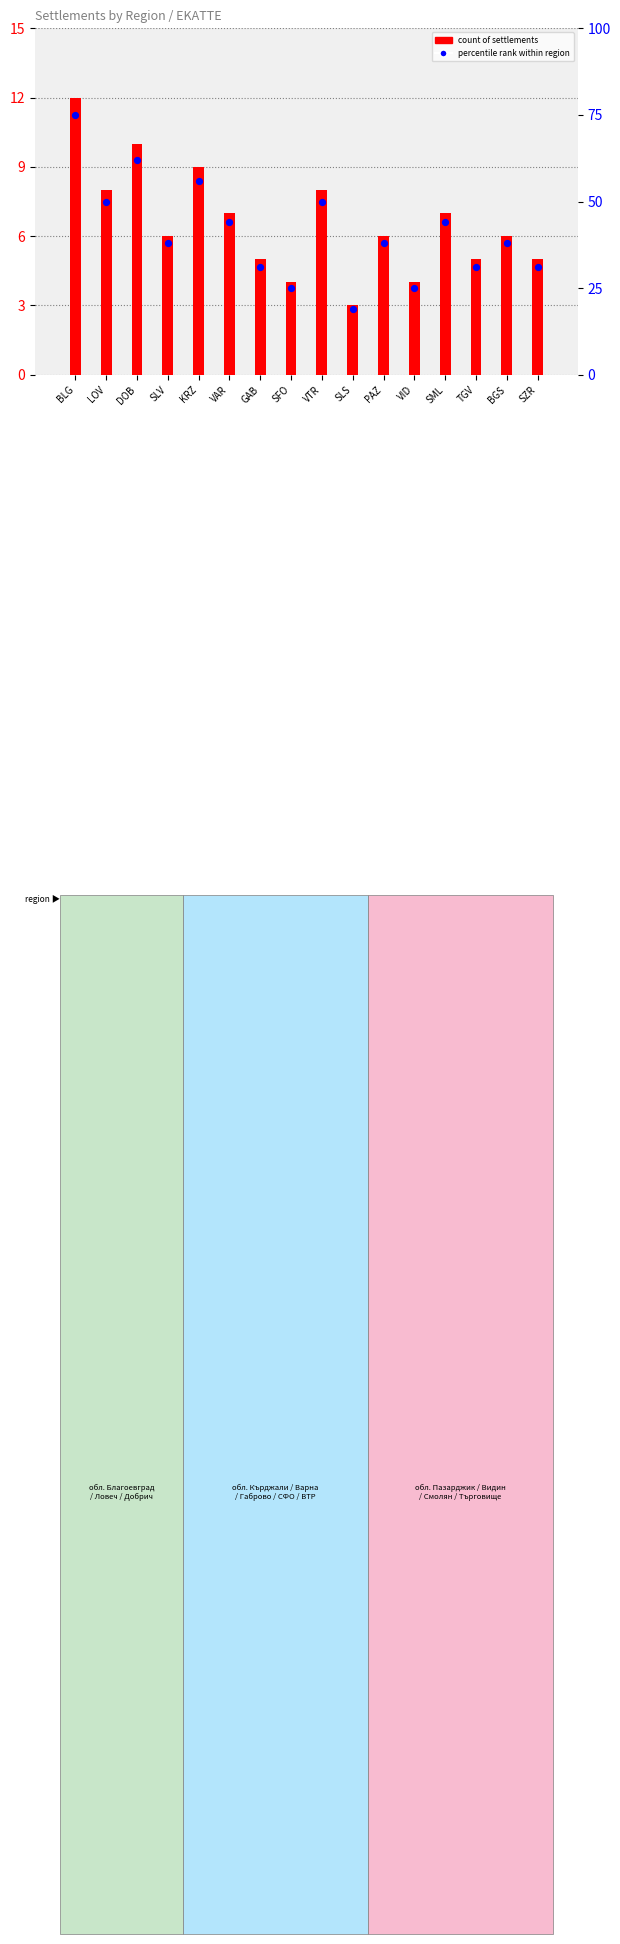

At which category is the sum across all series the highest?

BLG